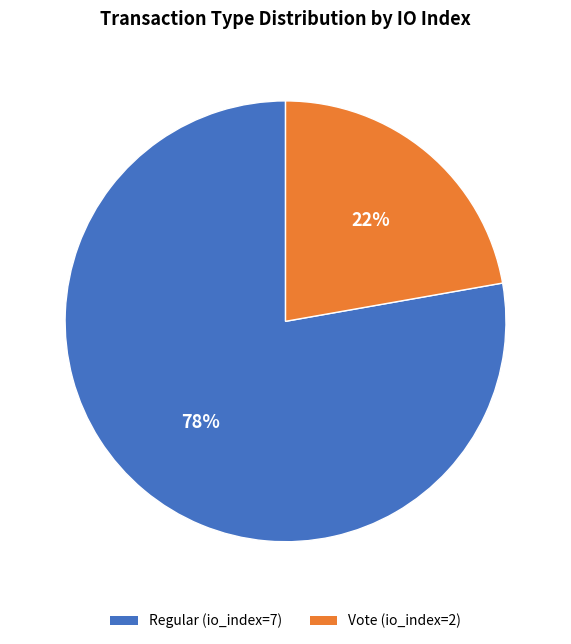

What is the ratio of the value at Vote (io_index=2) to the value at Regular (io_index=7)?

0.3